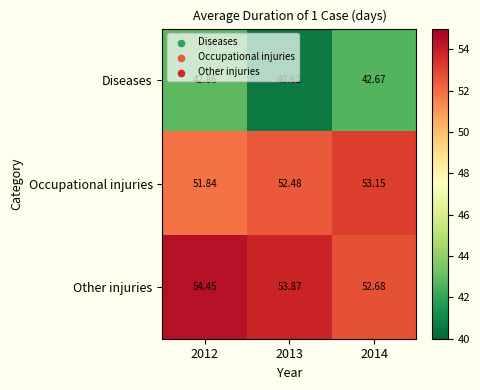

Rank the series by their maximum value, from lowest to highest.

Diseases, Occupational injuries, Other injuries